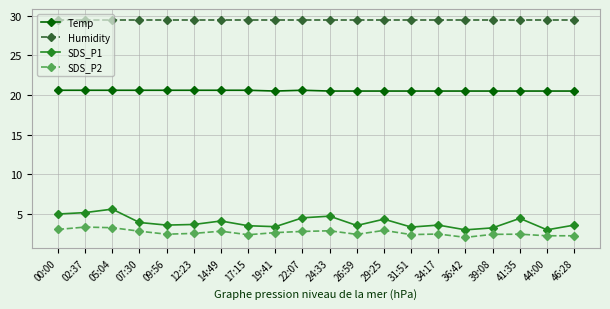

True or false: SDS_P2 and Temp cross at least once.

False